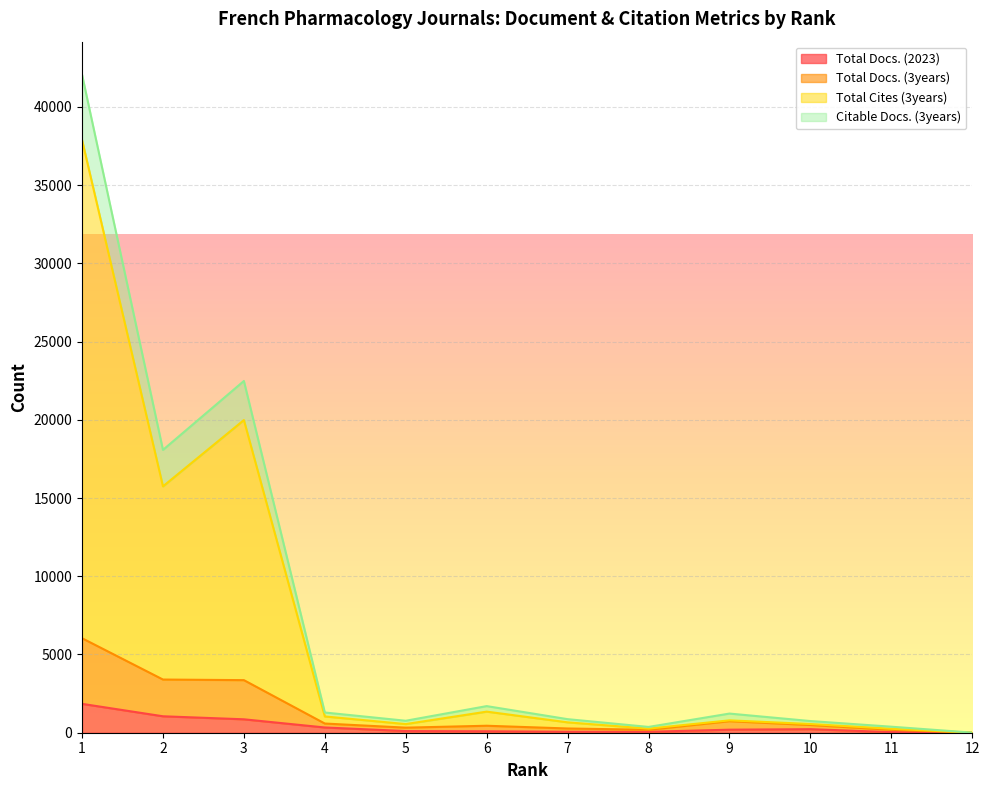

Which series changed the most between 6 and 9?

Total Cites (3years)